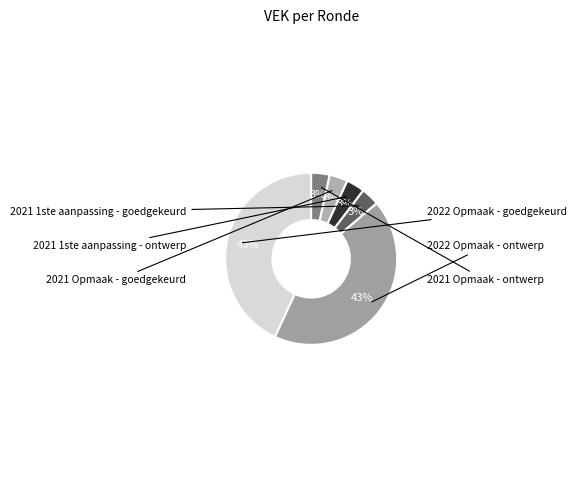

Combined, what portion of the pie is 2021 1ste aanpassing - goedgekeurd and 2022 Opmaak - ontwerp?

46.6%